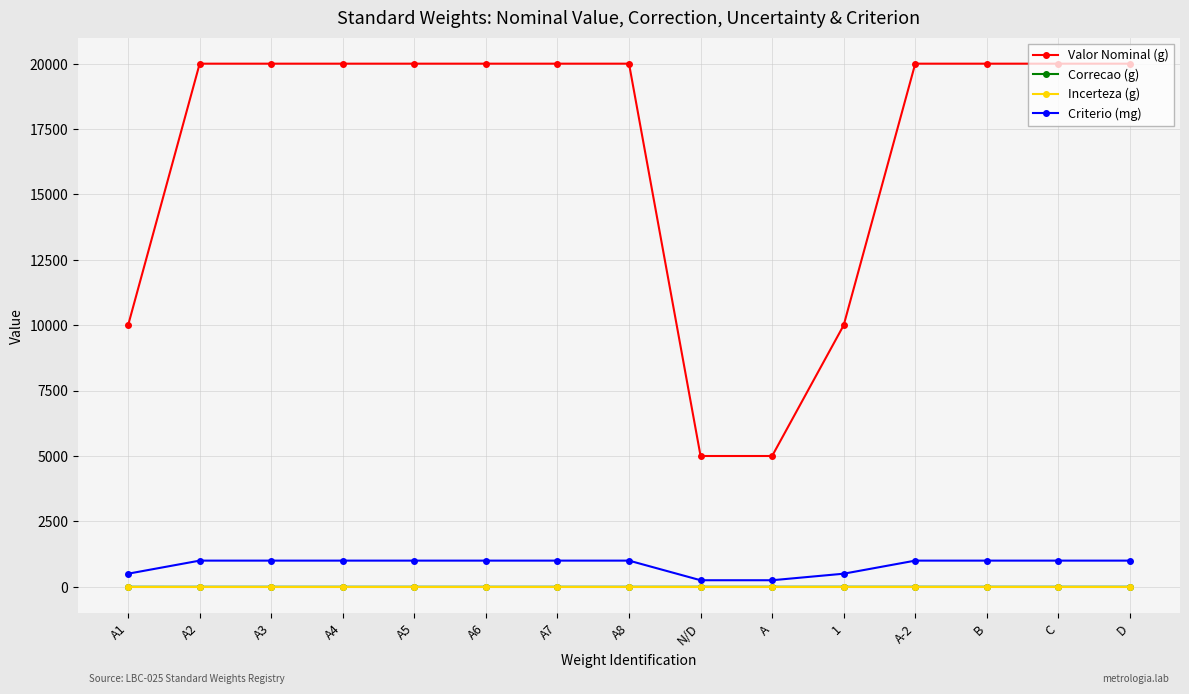

At how many categories does at least one series exceed 4307?

15